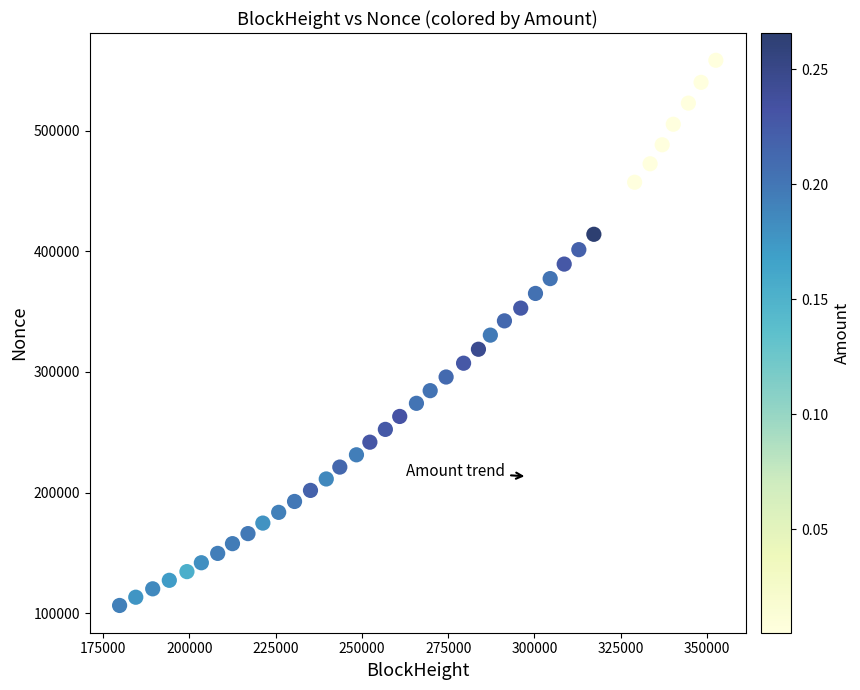

What is the range of Y values (max minus min)?

452137